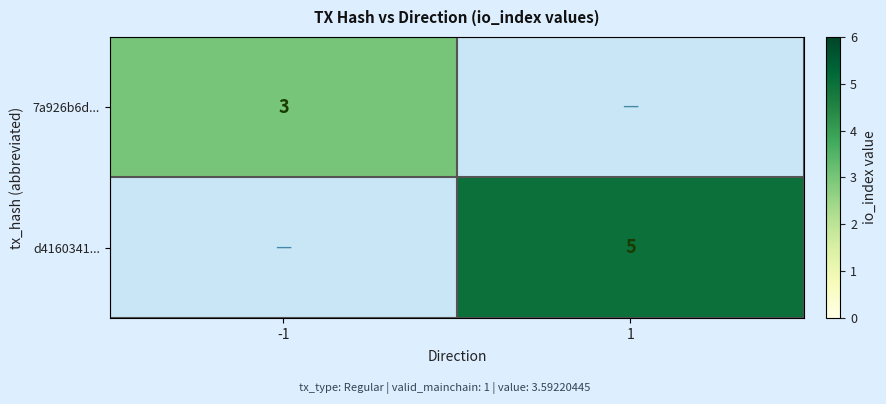

The value of 7a926b6d... at -1 is 3. True or false?

True